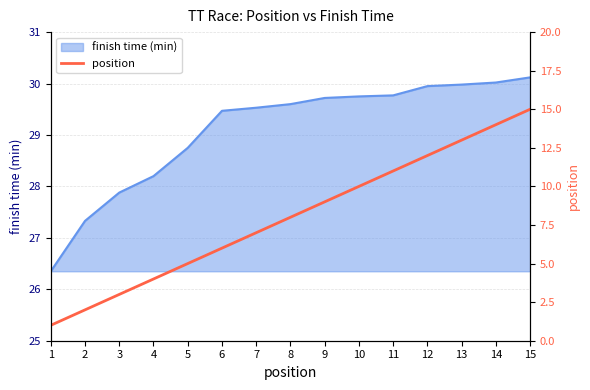

How many lines are shown in the chart?

1